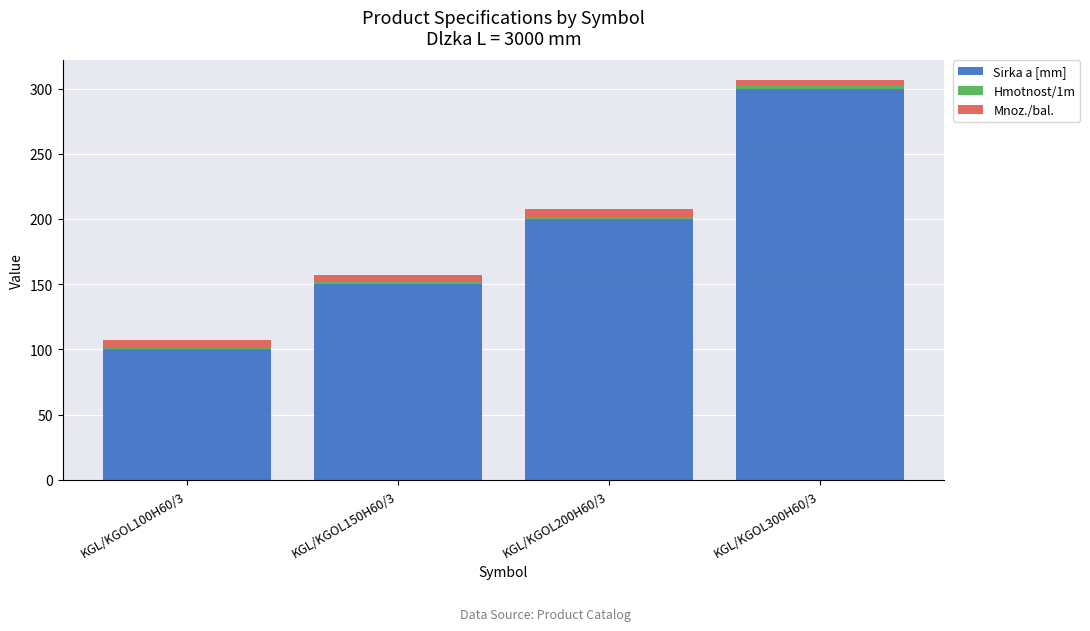

True or false: Sirka a [mm] has a value of 150.0 at KGL/KGOL150H60/3.

True